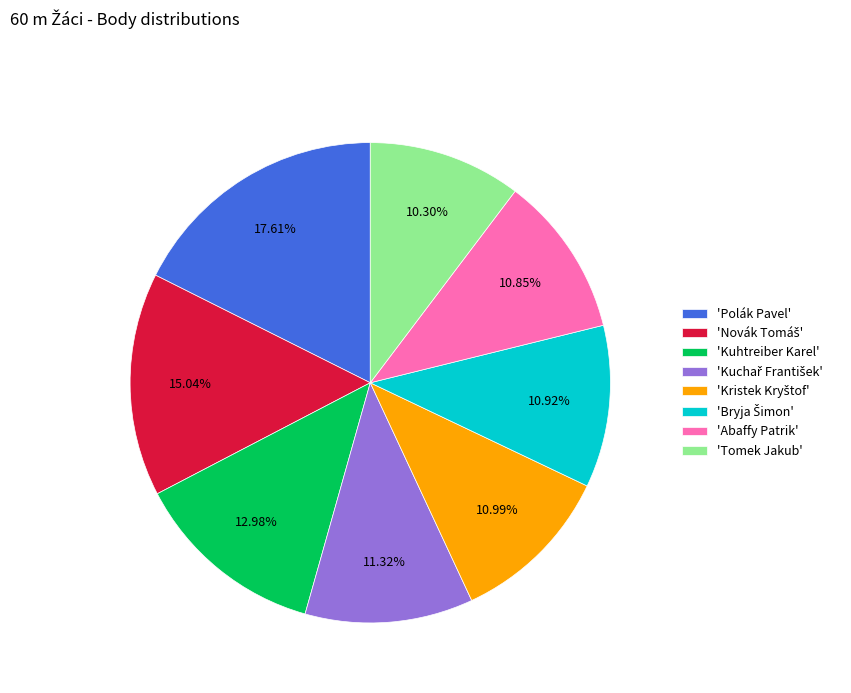

What is the smallest slice in the pie chart?

'Tomek Jakub'